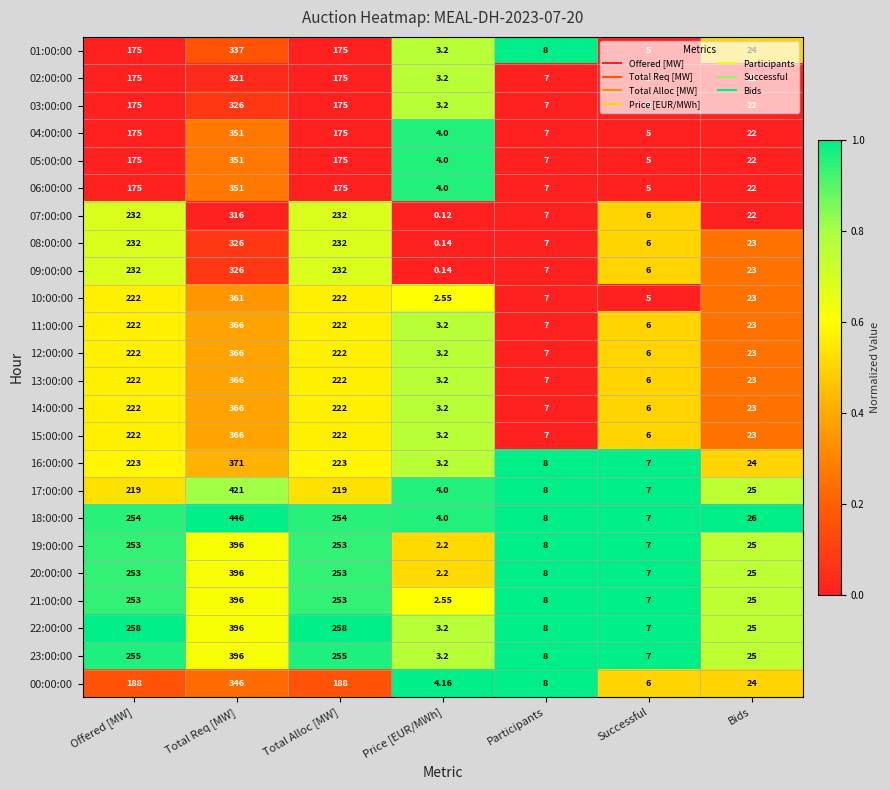

What is the total value across all series at Bids?

564.0